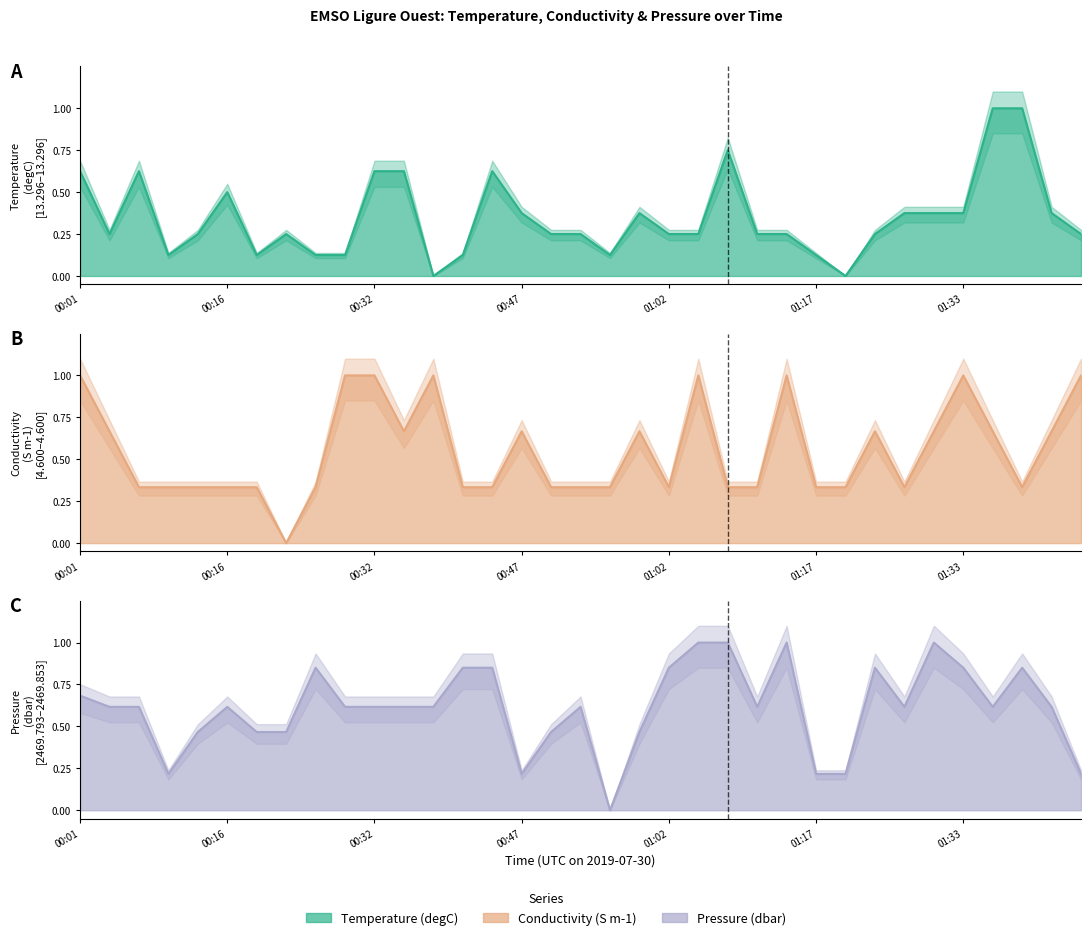

Reading right to left, transcribe all the data shown in this chart.

Temperature line: 0.2	0.4	1.0	1.0	0.4	0.4	0.4	0.2	0.0	0.1	0.2	0.2	0.8	0.2	0.2	0.4	0.1	0.2	0.2	0.4	0.6	0.1	0.0	0.6	0.6	0.1	0.1	0.2	0.1	0.5	0.2	0.1	0.6	0.2	0.6
Conductivity line: 1.0	0.7	0.3	0.7	1.0	0.7	0.3	0.7	0.3	0.3	1.0	0.3	0.3	1.0	0.3	0.7	0.3	0.3	0.3	0.7	0.3	0.3	1.0	0.7	1.0	1.0	0.3	0.0	0.3	0.3	0.3	0.3	0.3	0.7	1.0
Pressure line: 0.2	0.6	0.8	0.6	0.8	1.0	0.6	0.8	0.2	0.2	1.0	0.6	1.0	1.0	0.8	0.5	0.0	0.6	0.5	0.2	0.8	0.8	0.6	0.6	0.6	0.6	0.8	0.5	0.5	0.6	0.5	0.2	0.6	0.6	0.7